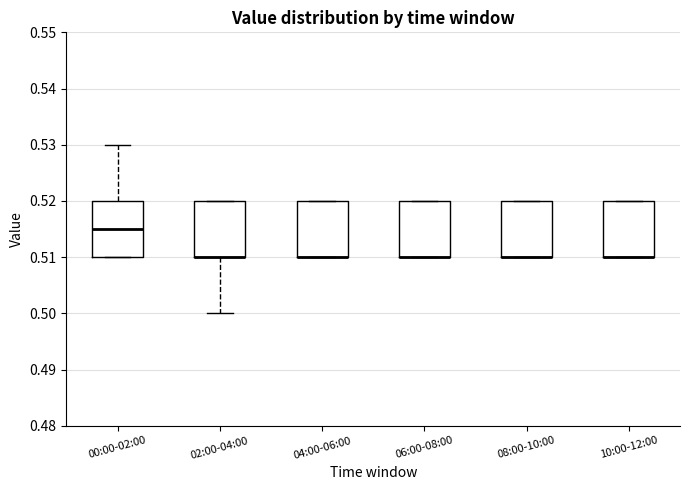

Reading left to right, read every box against the y-axis: the position of its median line, the range the box covers, and the ends of its whiskers. The values are not printed on the chart, so give them approximately, as read against the axis.

00:00-02:00: median 0.515, box 0.510 to 0.520, whiskers 0.510 to 0.530
02:00-04:00: median 0.510 (drawn on the box's lower edge), box 0.510 to 0.520, whiskers 0.500 to 0.520
04:00-06:00: median 0.510 (drawn on the box's lower edge), box 0.510 to 0.520, whiskers 0.510 to 0.520
06:00-08:00: median 0.510 (drawn on the box's lower edge), box 0.510 to 0.520, whiskers 0.510 to 0.520
08:00-10:00: median 0.510 (drawn on the box's lower edge), box 0.510 to 0.520, whiskers 0.510 to 0.520
10:00-12:00: median 0.510 (drawn on the box's lower edge), box 0.510 to 0.520, whiskers 0.510 to 0.520